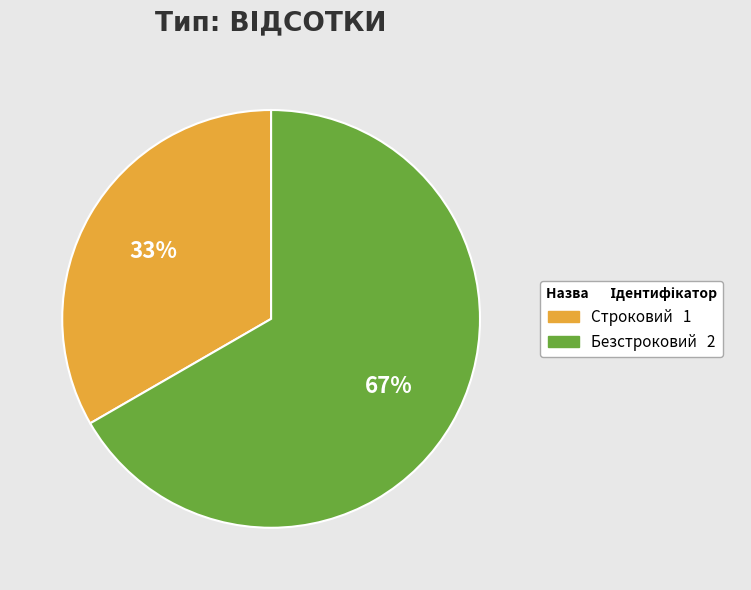

Which category has the biggest portion of the pie?

Безстроковий